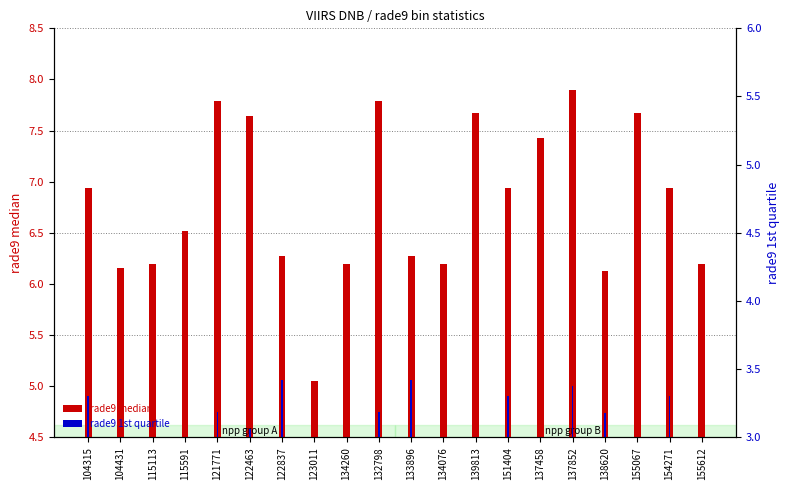

Is it true that rade9 1st quartile equals 6.5 at 151404?

False